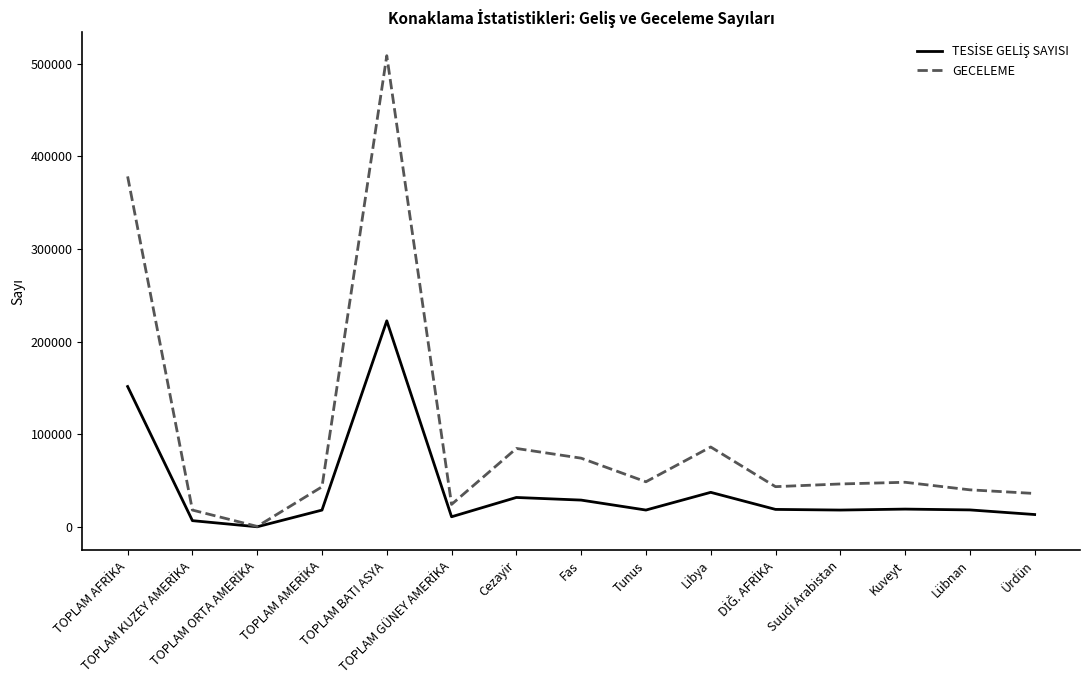

Which series has the largest range (max minus min)?

GECELEME